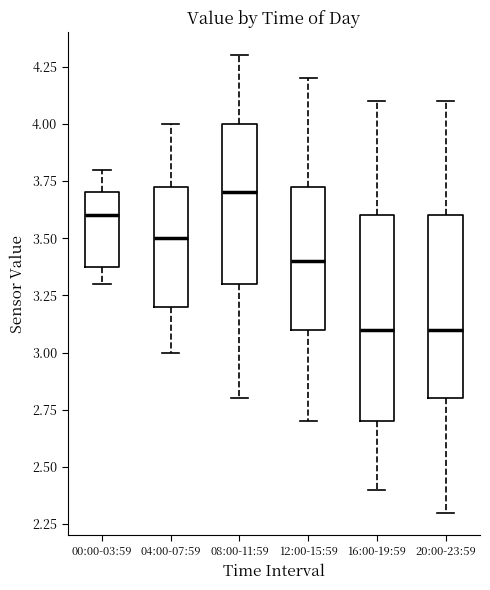

Where does the median line of the box for 04:00-07:59 sit on the y-axis? The values are not printed on the chart, so give them approximately, as read against the axis.

3.50